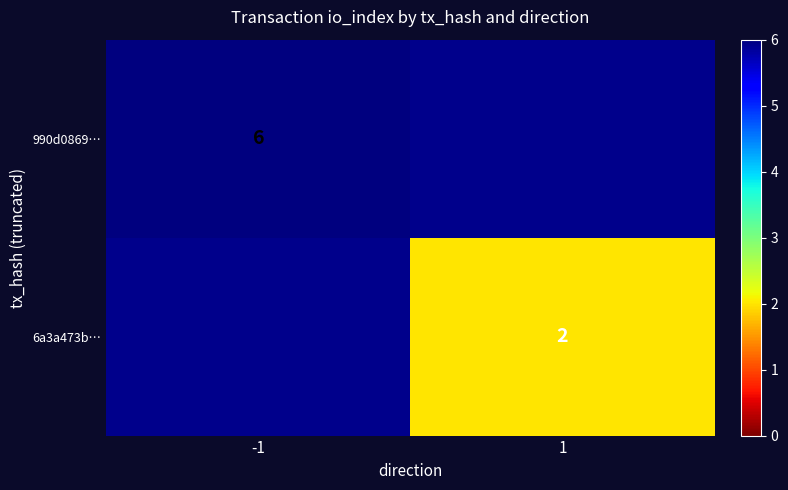

The value of 6a3a473b… at 1 is 3. True or false?

False